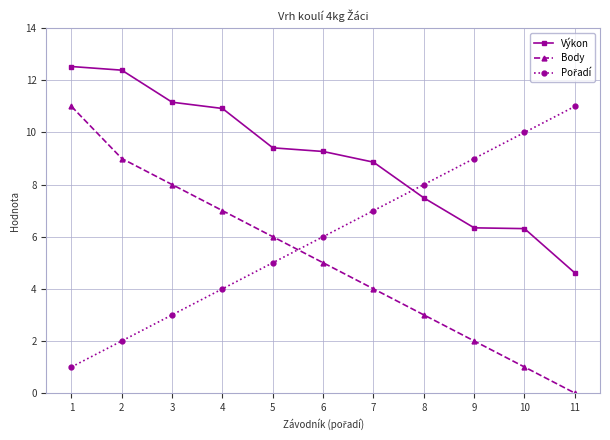

Which series has the largest range (max minus min)?

Body